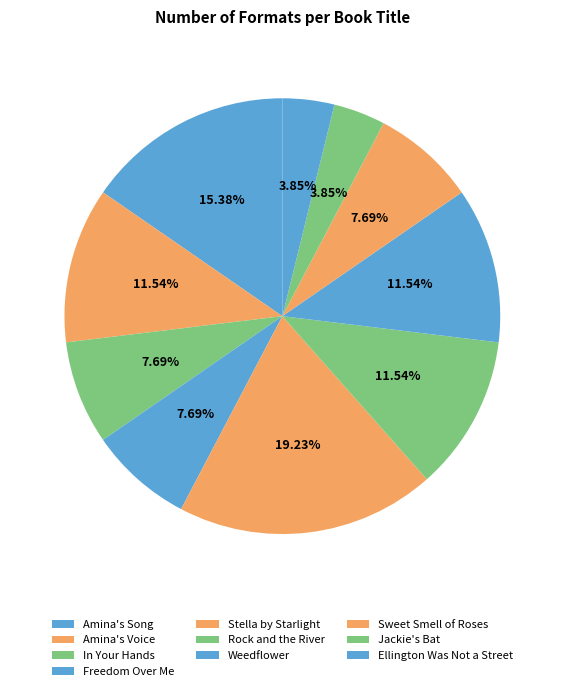

Which category has the smallest portion of the pie?

Jackie's Bat